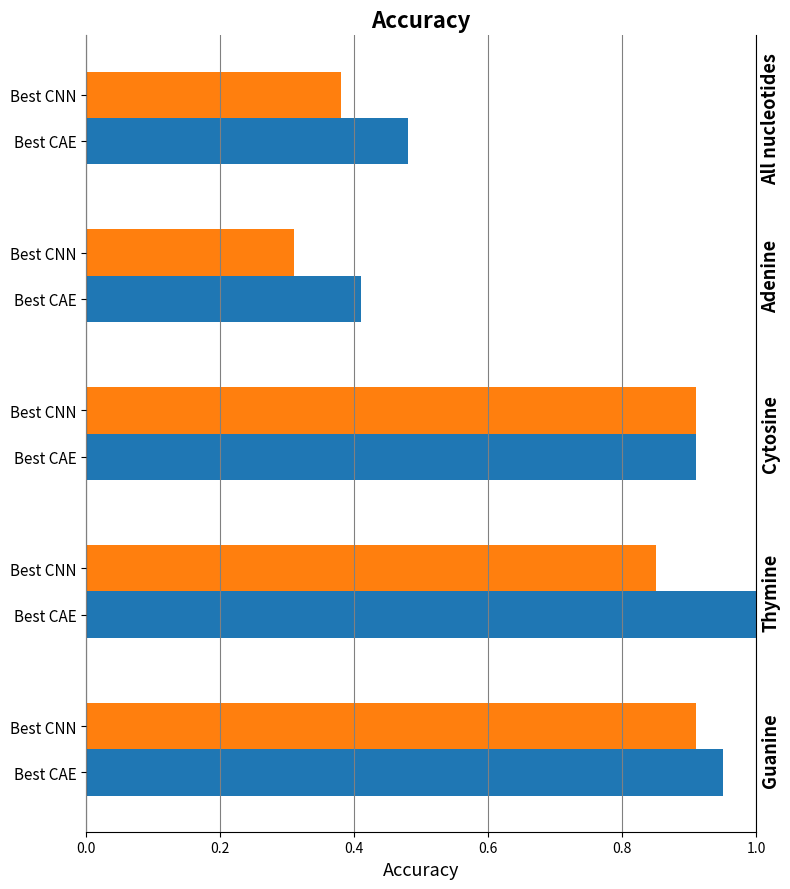

Which series changed the most between 0.0 and 0.6?

Best CNN